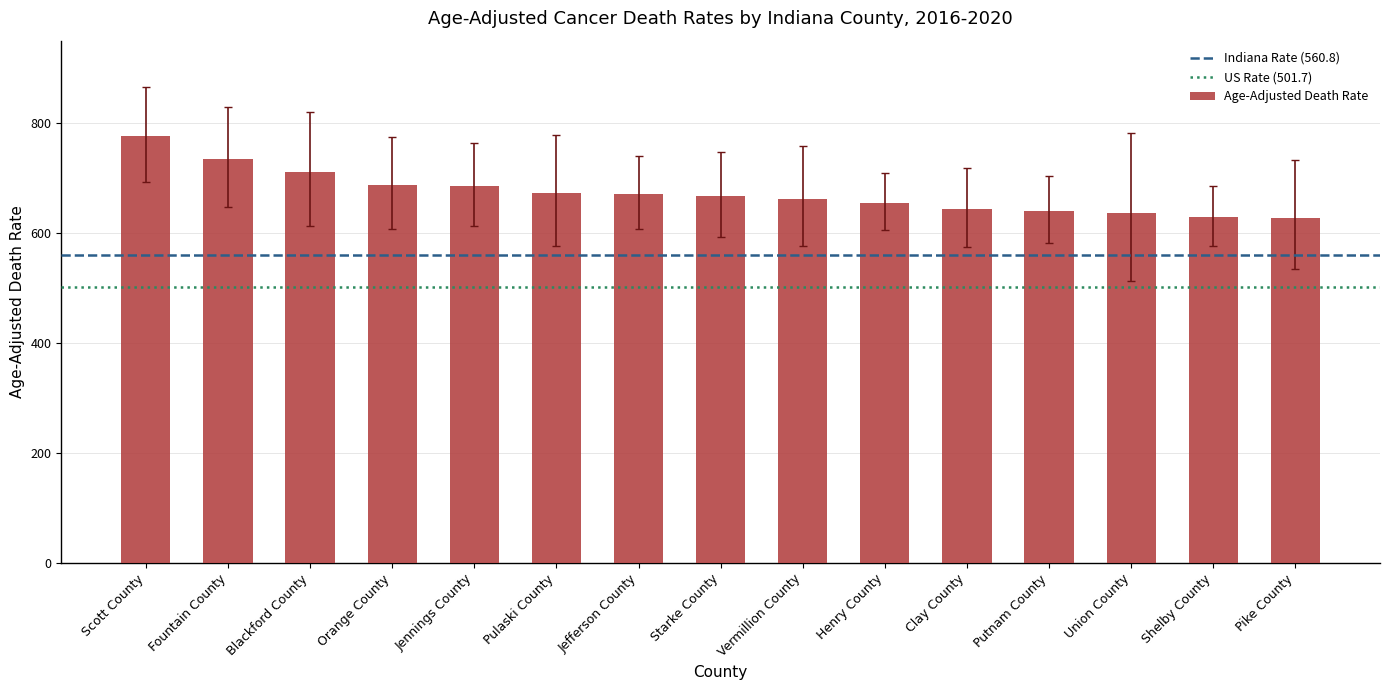

What is the value of the 4th bar from the left?

687.1